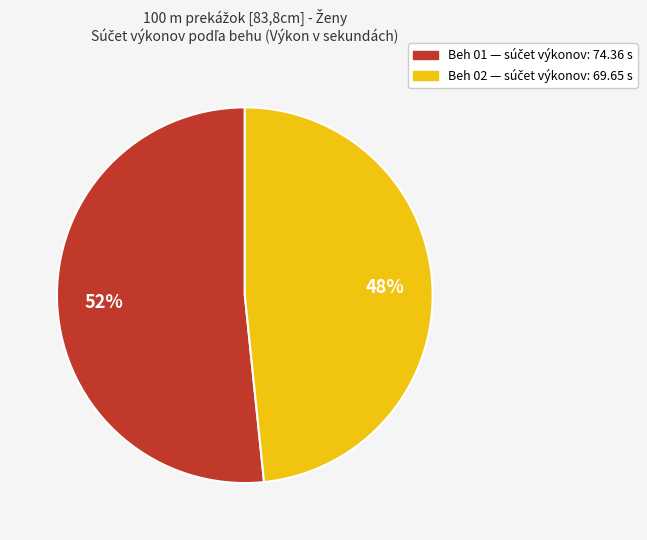

Is there any slice that represents more than half of the pie?

Yes